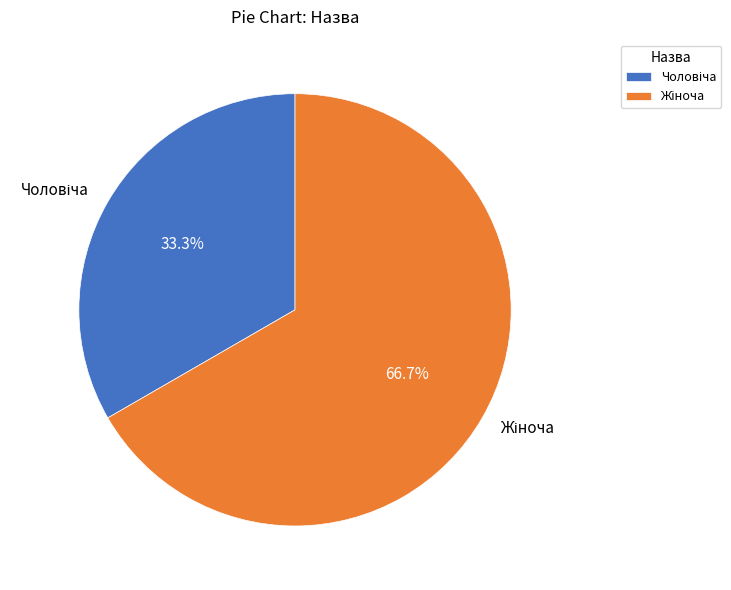

Is there any slice that represents more than half of the pie?

Yes